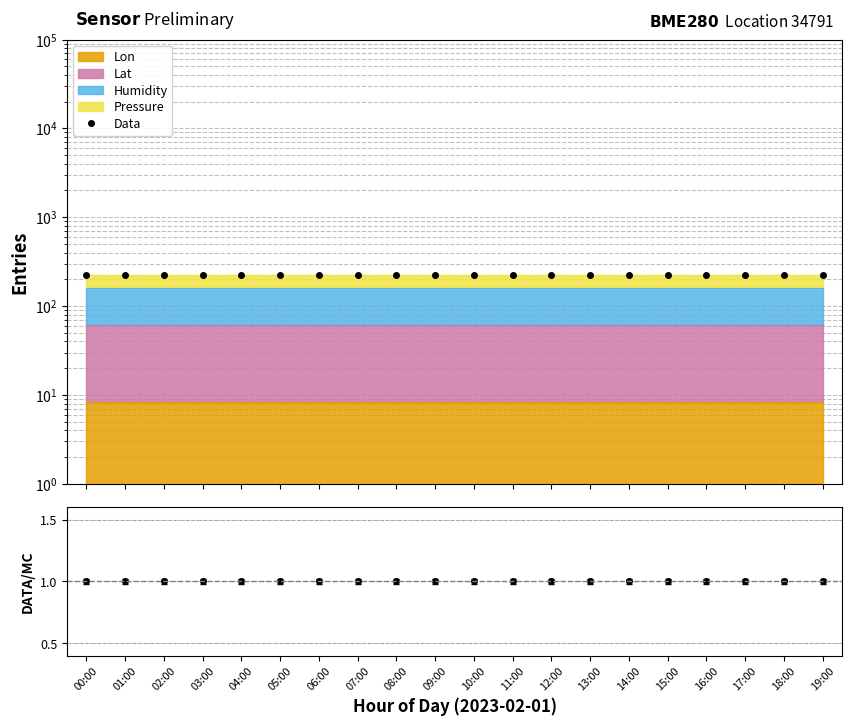

Which series has the largest range (max minus min)?

Data